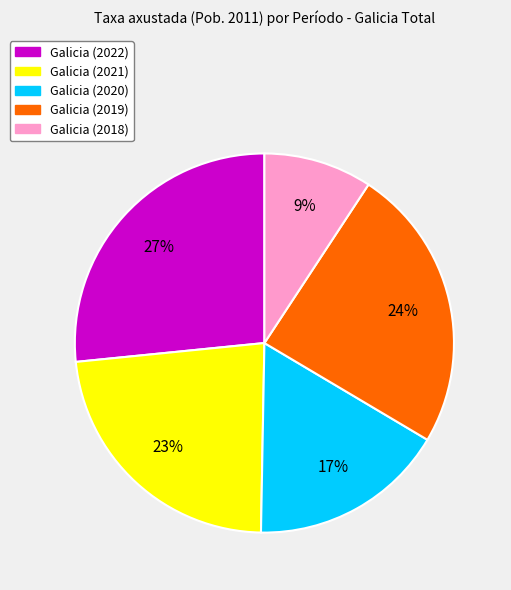

Rank the categories by value from highest to lowest.

Galicia (2022), Galicia (2019), Galicia (2021), Galicia (2020), Galicia (2018)